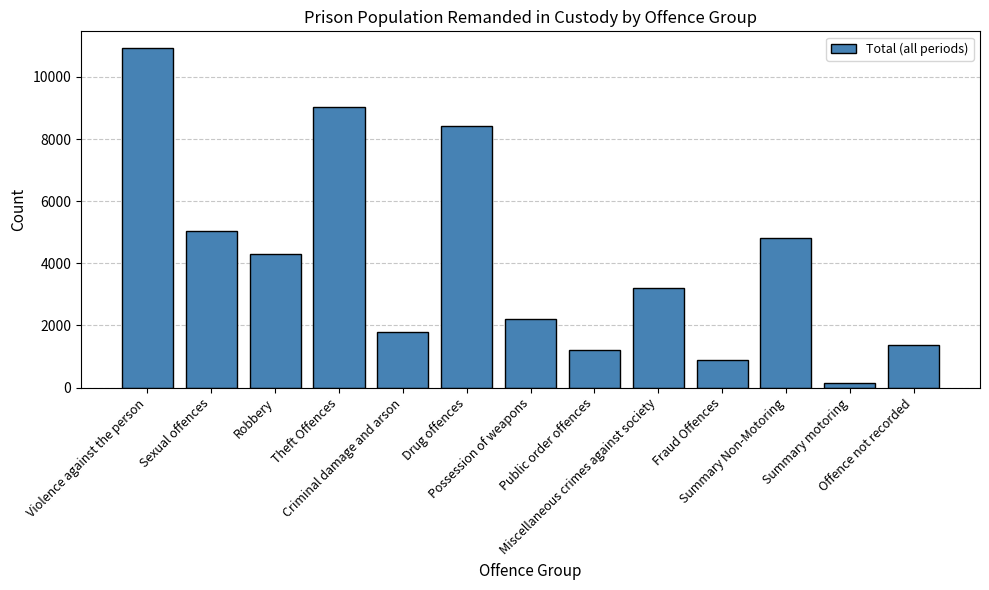

What is the ratio of the value at Public order offences to the value at Theft Offences?

0.1